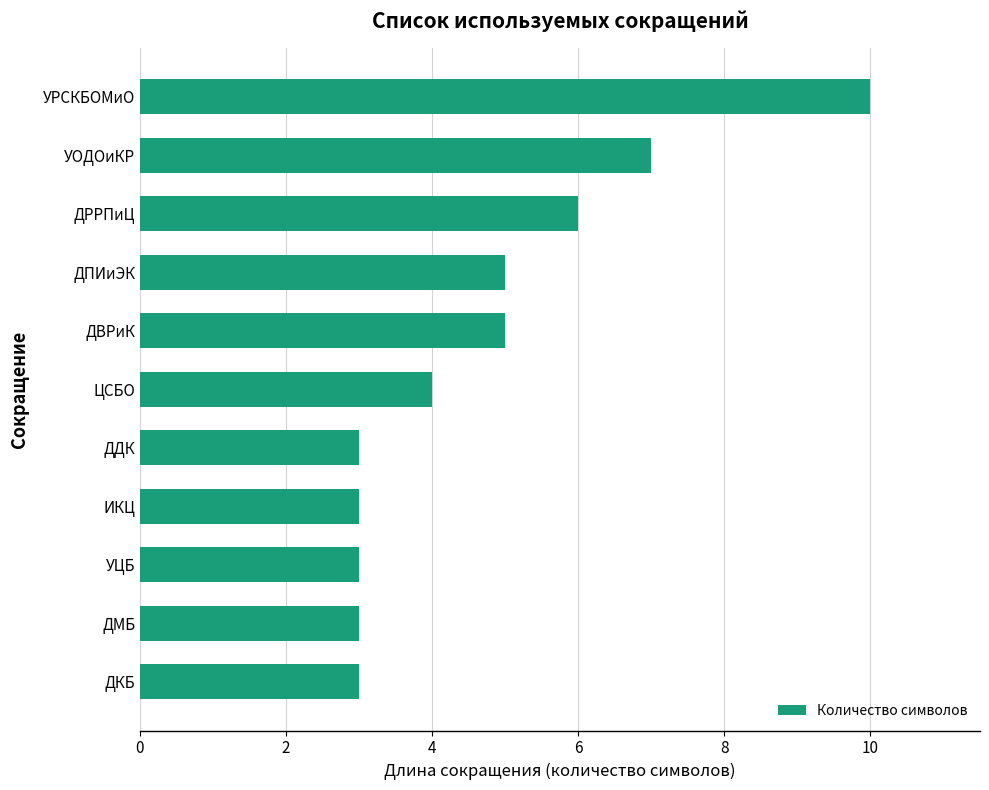

The value at ЦСБО is 2. True or false?

False